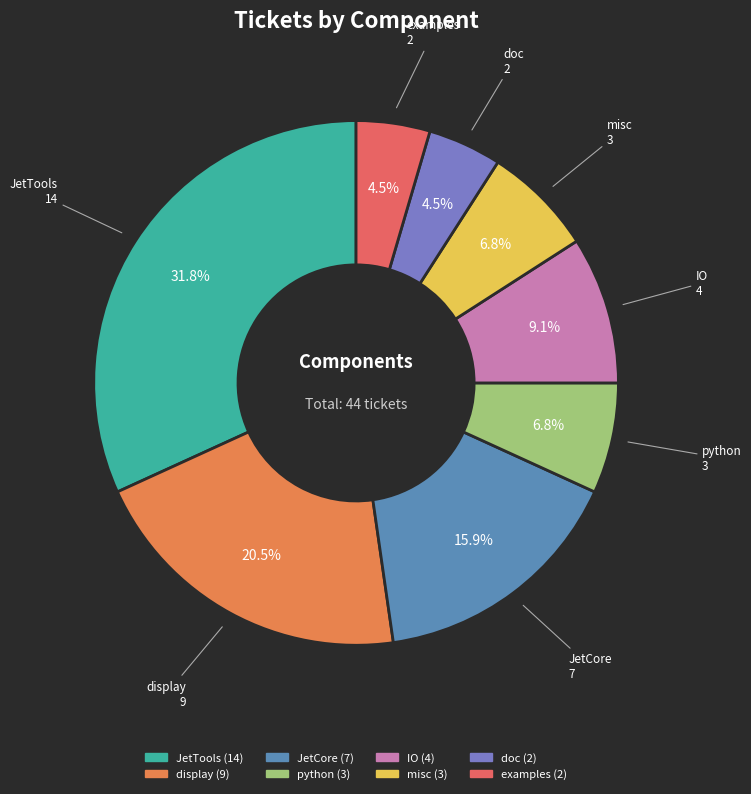

Combined, do JetTools and misc account for over 50%?

No